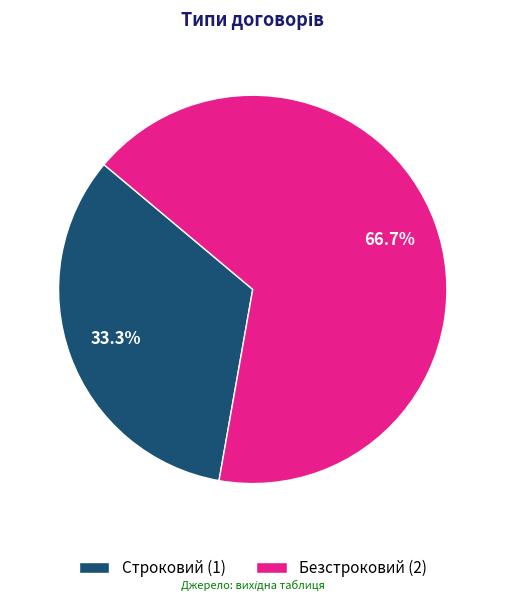

Which category has the smallest portion of the pie?

Строковий